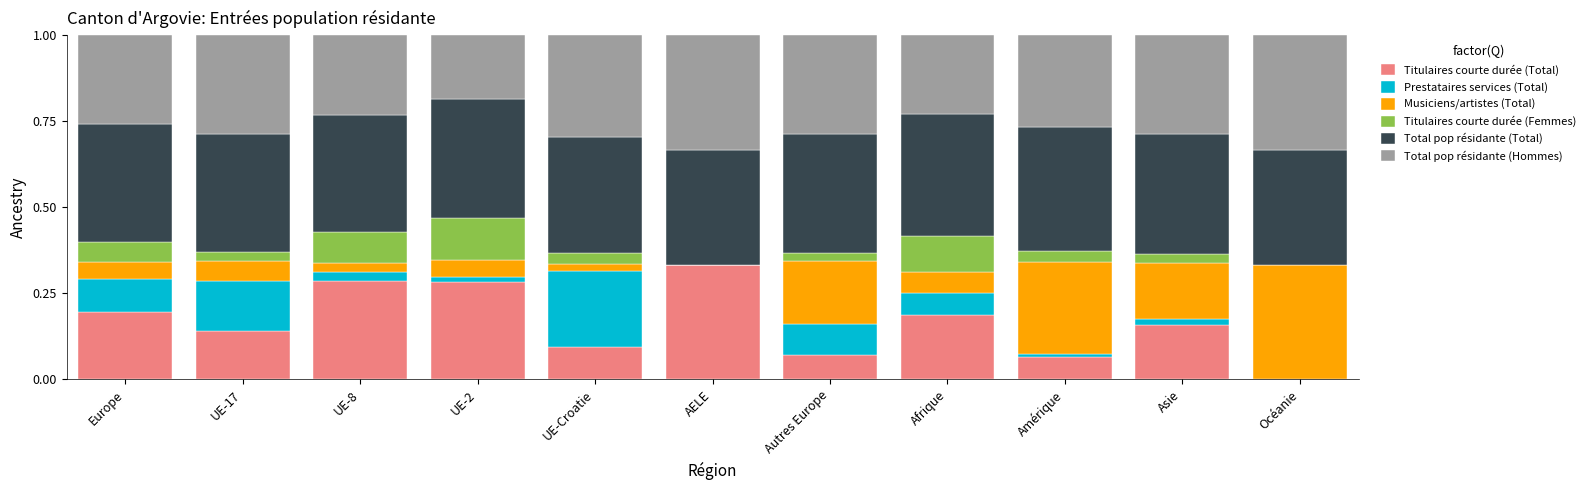

The Titulaires courte durée (Total) series shows 0.1 at UE-Croatie. True or false?

True